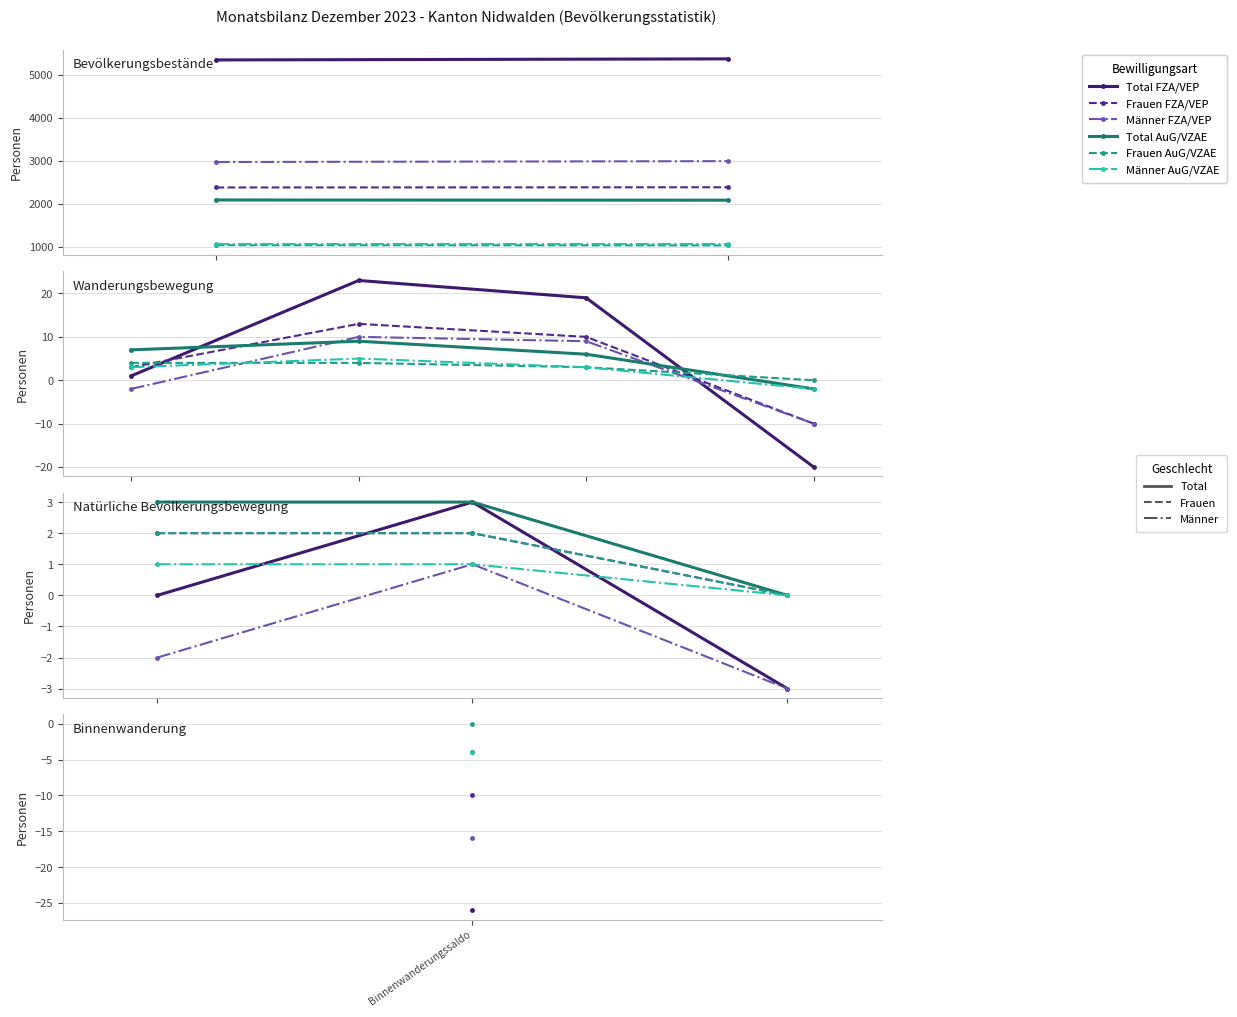

What is the value of the Total FZA/VEP point at the 3rd from the left?

-3